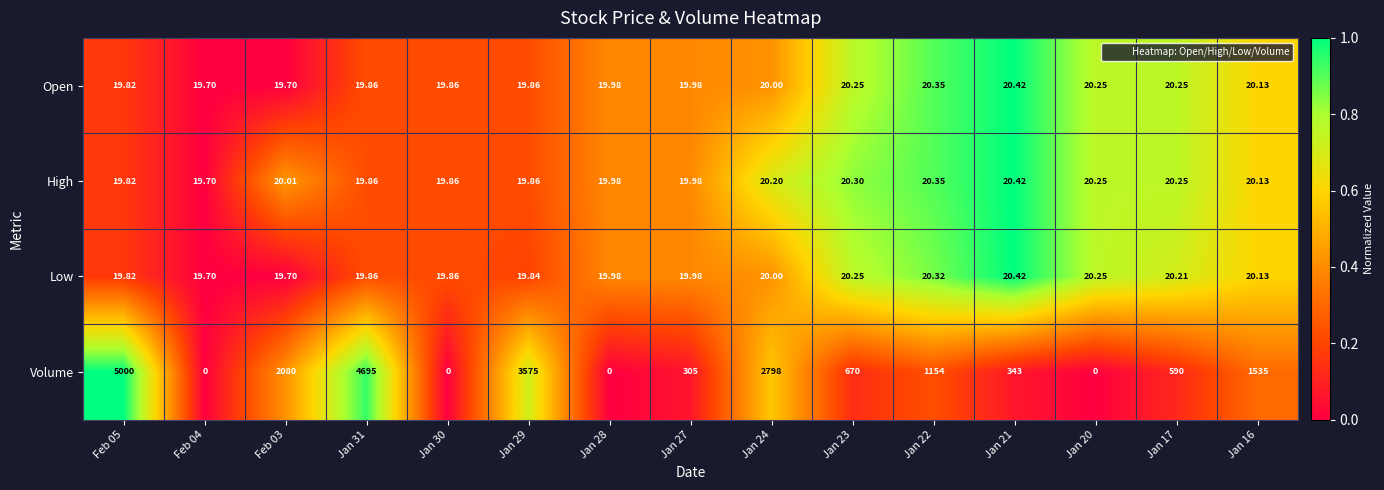

Is the value of High at Feb 03 greater than the value of Low at Feb 05?

Yes